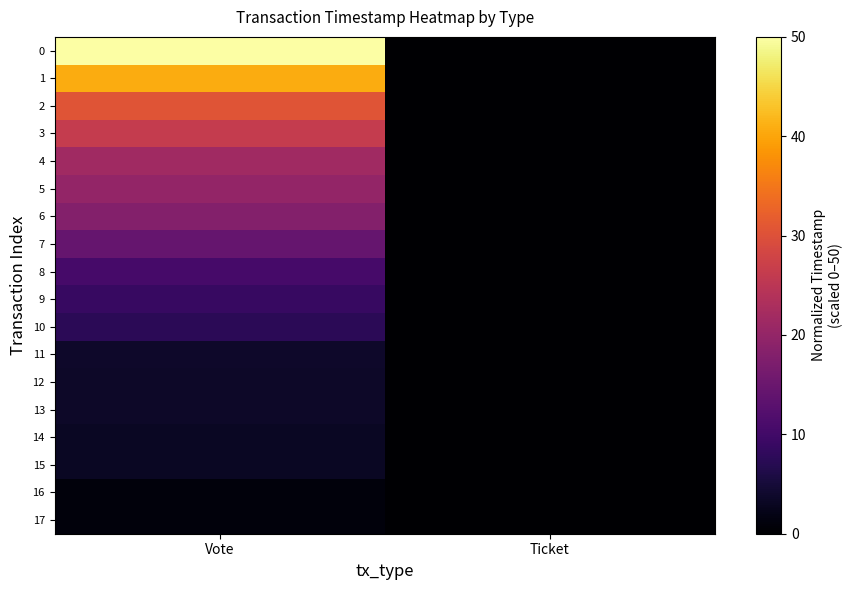

At how many categories does at least one series exceed 40?

1